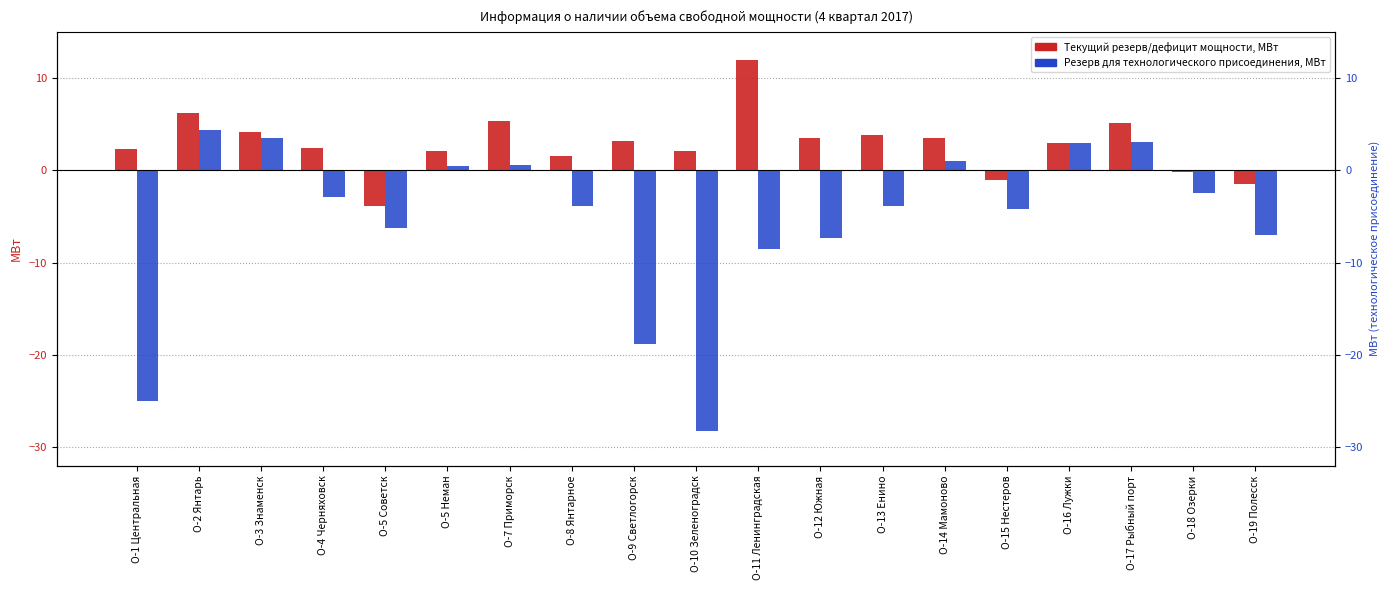

What is the approximate value of Резерв для технологического присоединения, МВт at О-3 Знаменск?

3.5